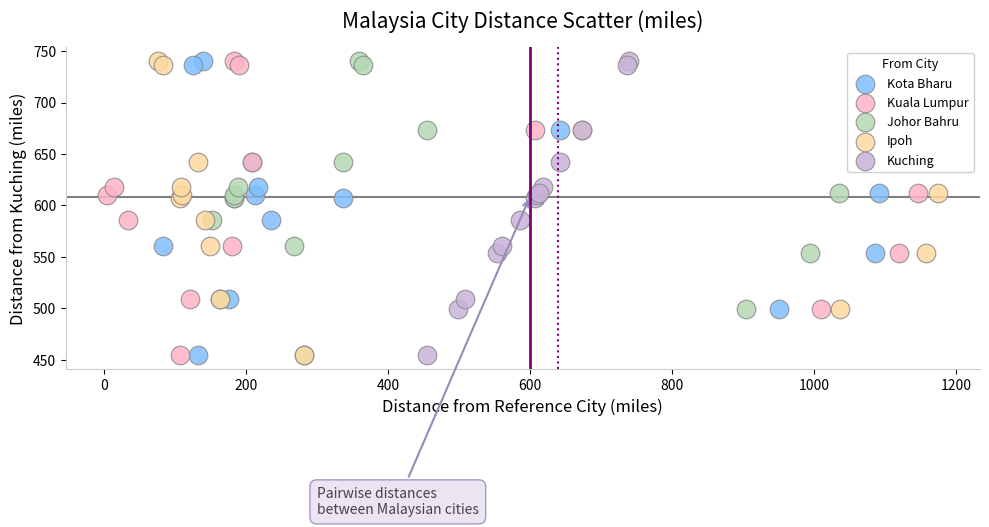

What are all the series names shown in the legend?

Kota Bharu, Kuala Lumpur, Johor Bahru, Ipoh, Kuching